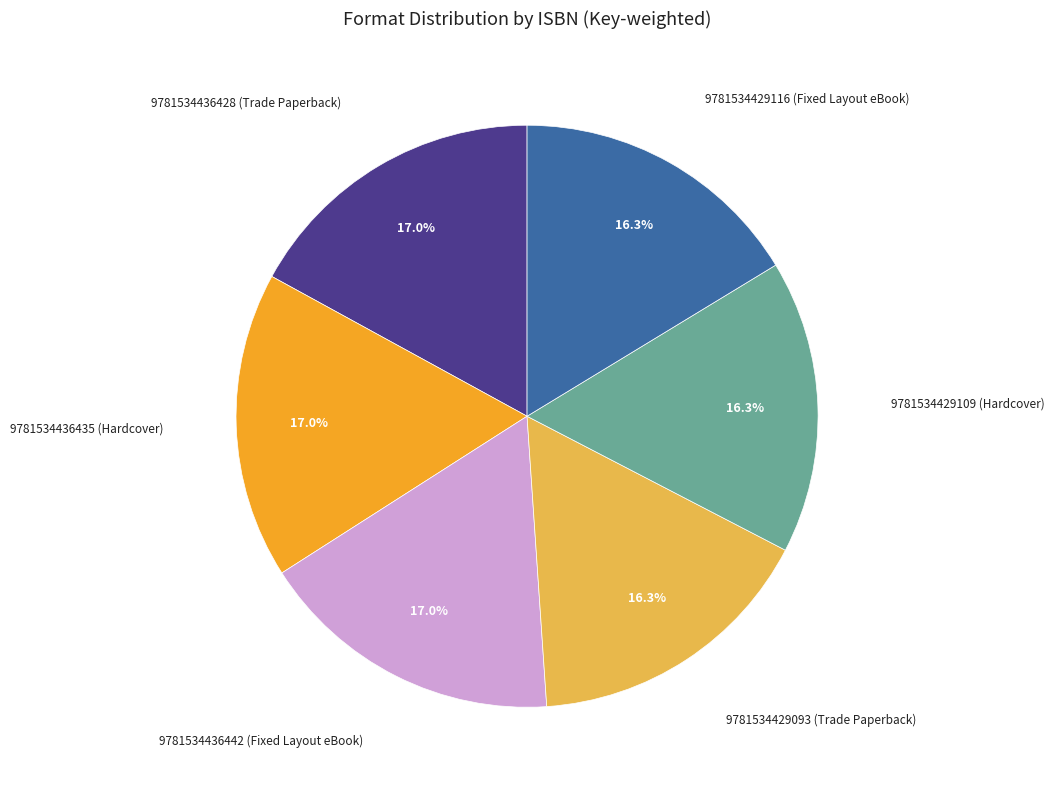

Is there a majority slice in this chart?

No